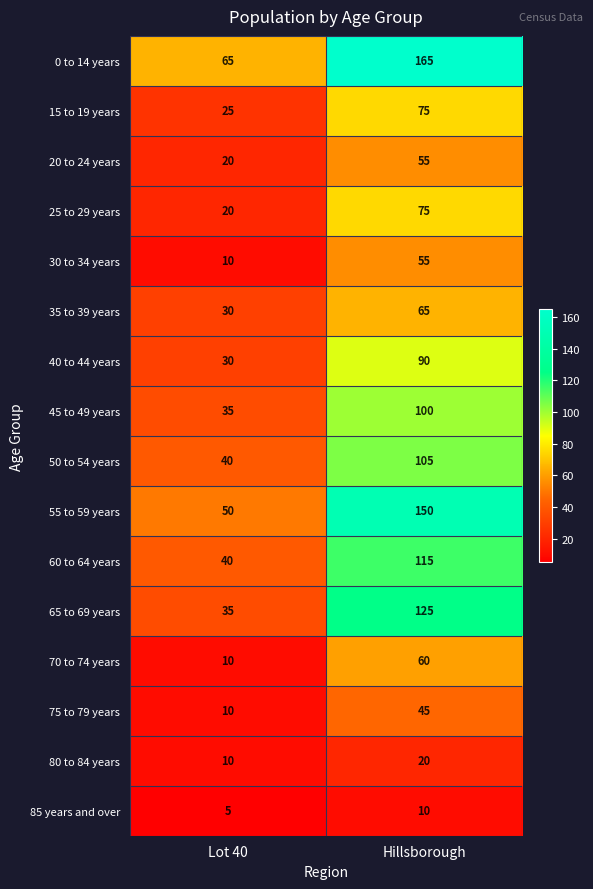

What is the difference between the highest and lowest values at Hillsborough?

155